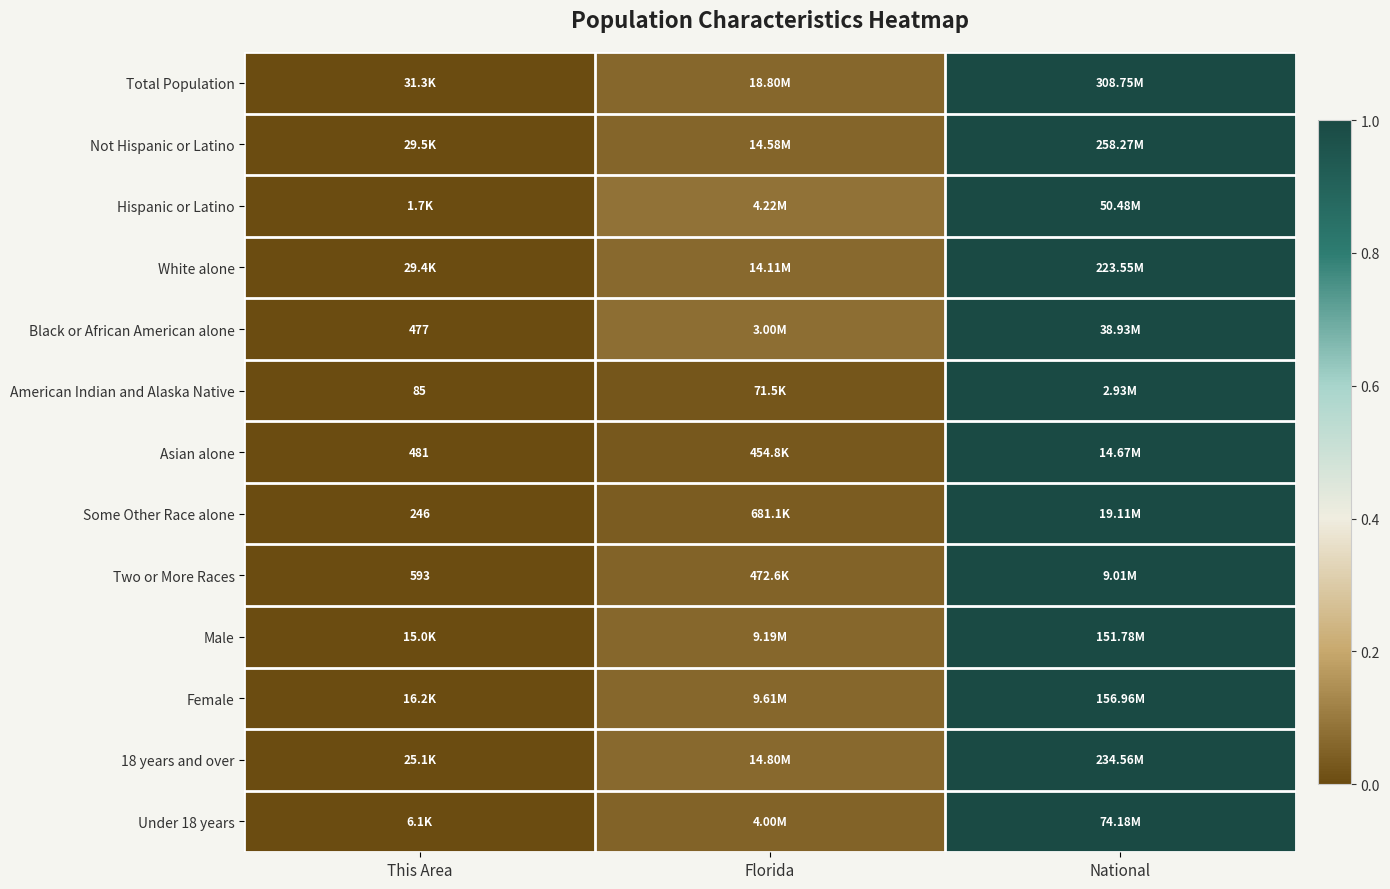

How many series are shown in this chart?

13